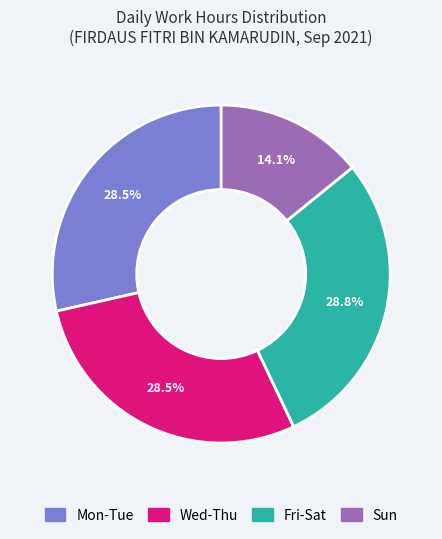

Is there any slice that represents more than half of the pie?

No